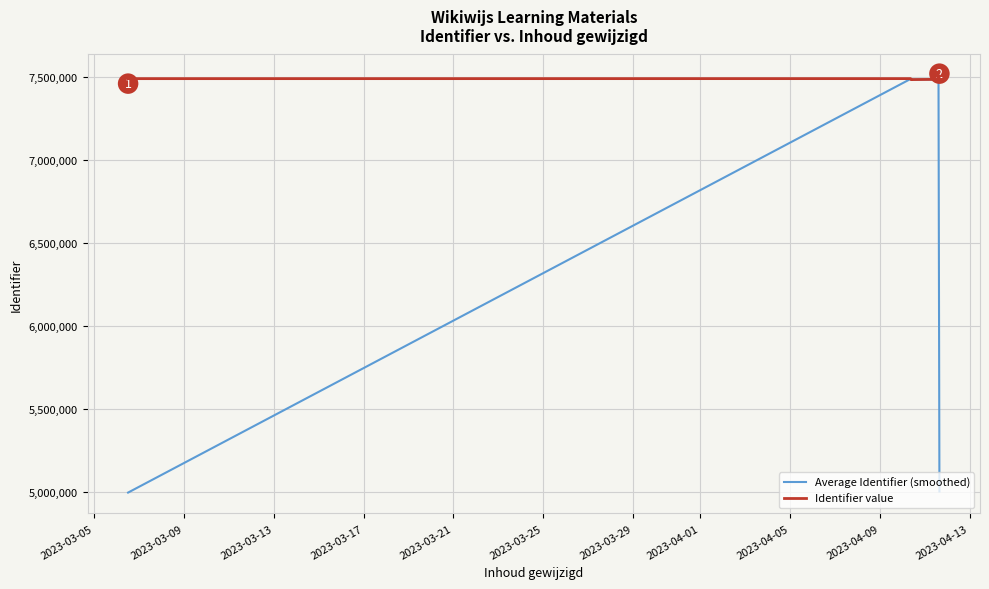

List the series in order of their overall mean, lowest first.

Average Identifier (smoothed), Identifier value